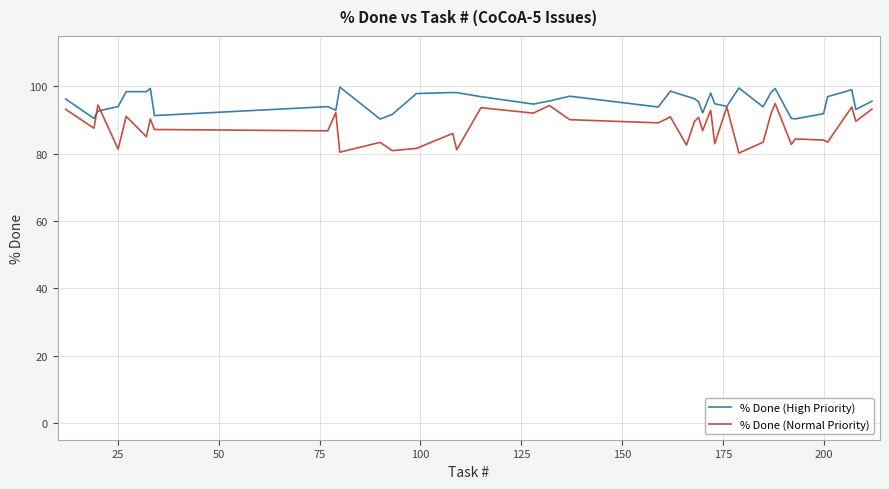

What is the highest value of the % Done (Normal Priority) series?

94.9